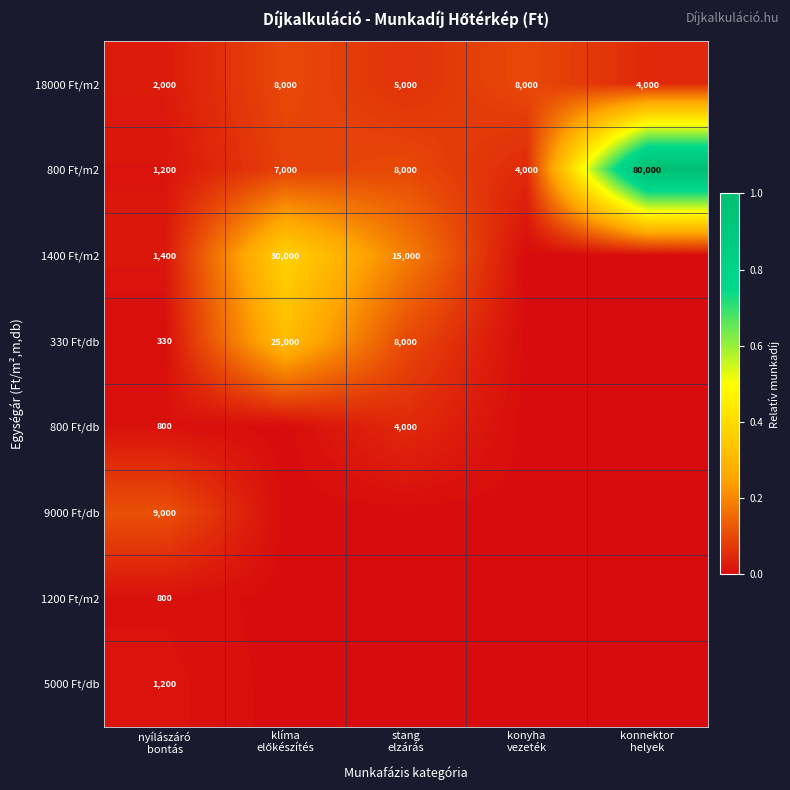

What is the average value of the 18000 Ft/m2 series?

5400